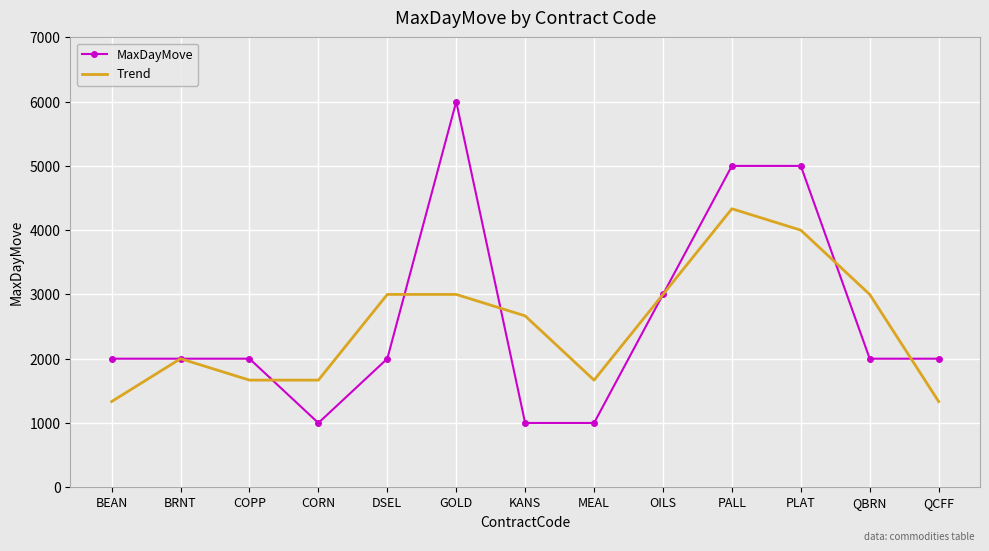

Where is MaxDayMove nearest to the value 3500?

OILS